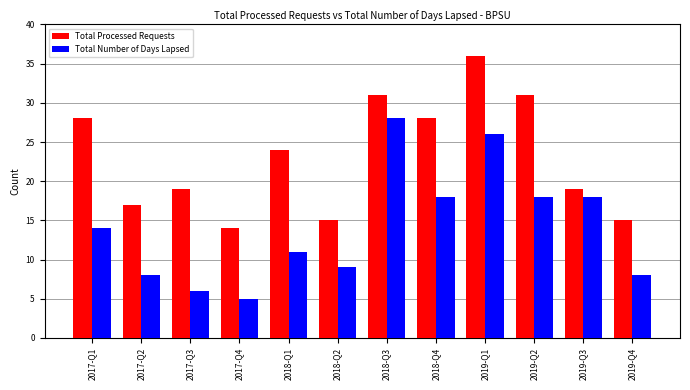

What is the difference between the second highest and second lowest values in the Total Processed Requests series?

16